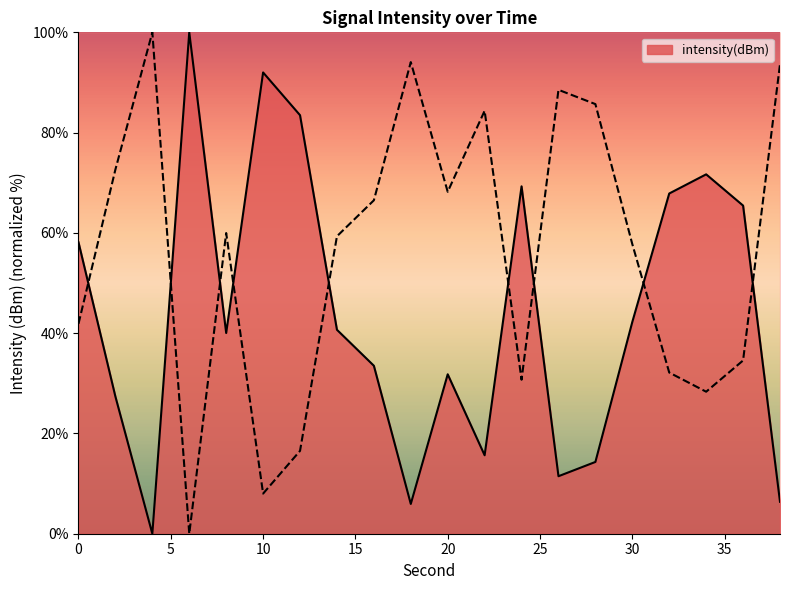

Is it true that the value at 6 is 28.7?

False